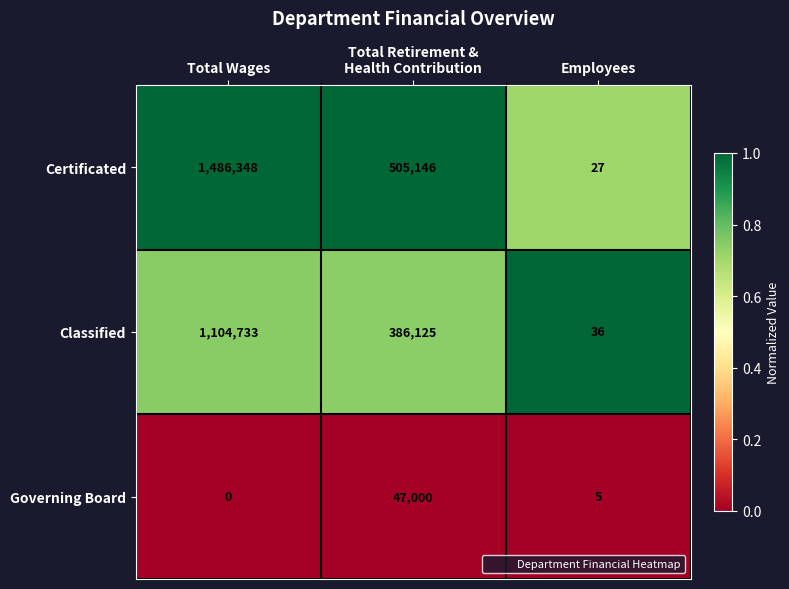

Reading left to right, transcribe all the data shown in this chart.

Certificated: 1486348	505146	27
Classified: 1104733	386125	36
Governing Board: 0	47000	5